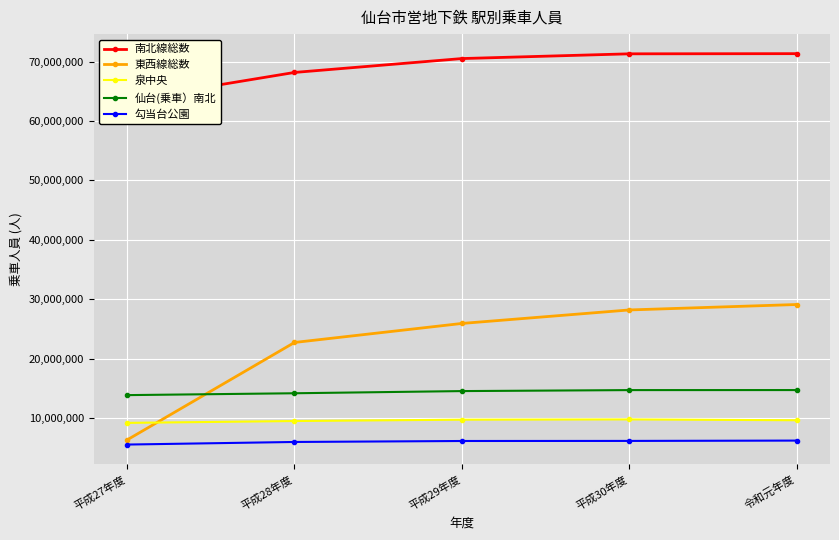

Is the value of 勾当台公園 at 平成30年度 greater than the value of 南北線総数 at 平成27年度?

No